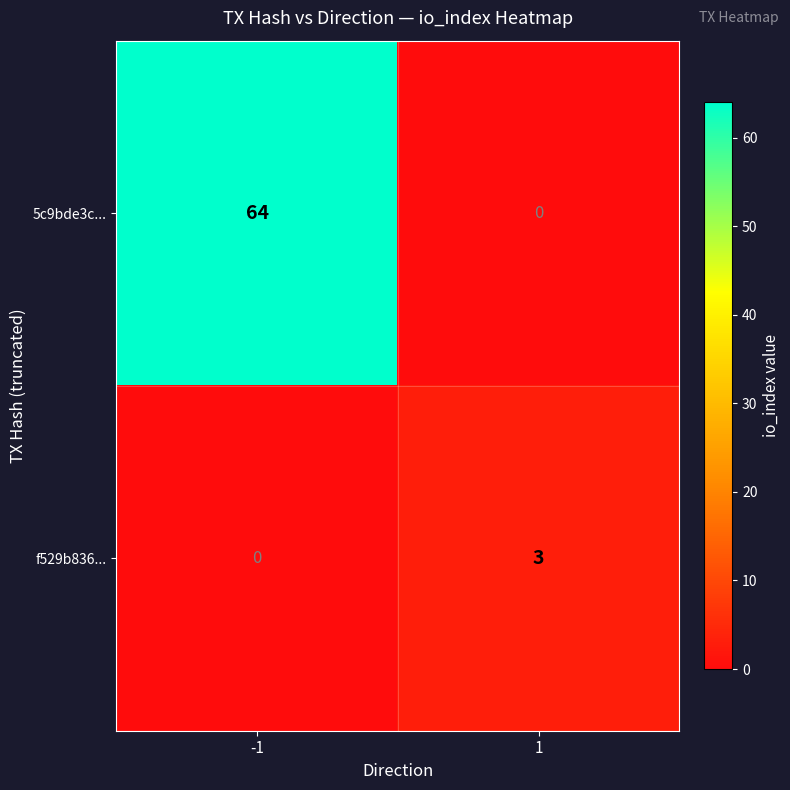

List the series in order of their peak value, lowest first.

f529b836..., 5c9bde3c...